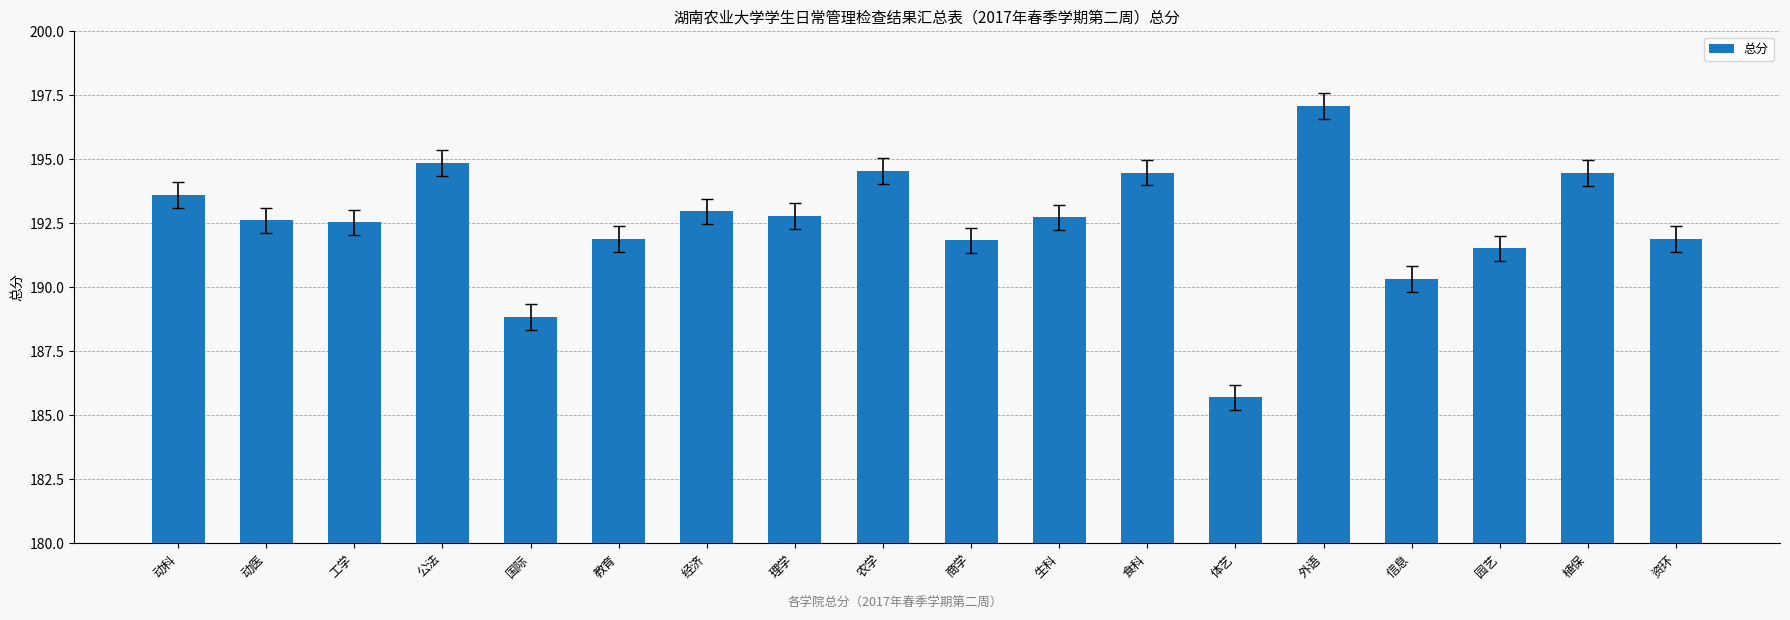

Approximately how many times larger is the value at 食科 compared to 动科?

1.0